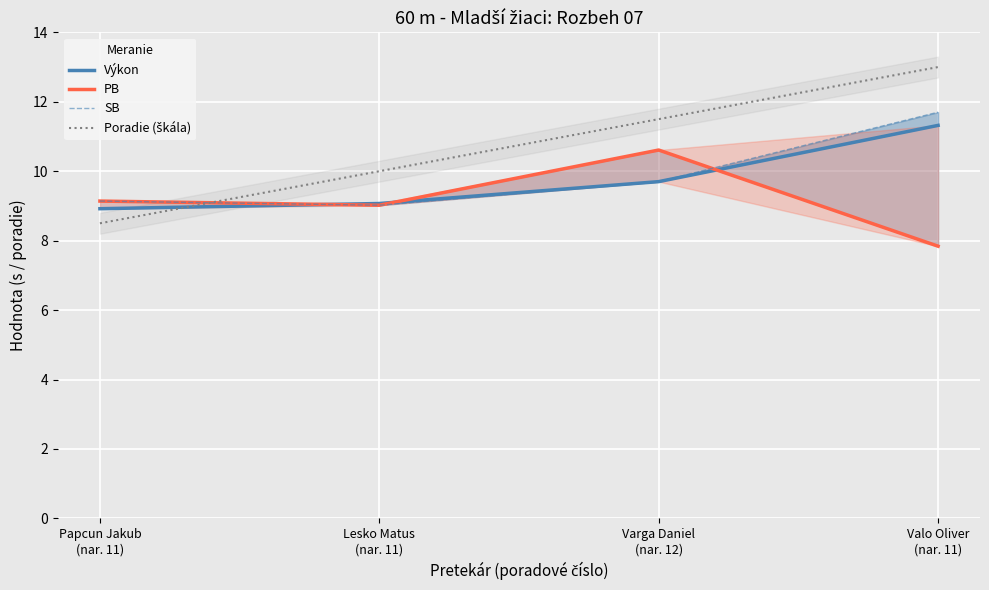

What is the difference between the maximum and minimum values in the PB series?

2.8